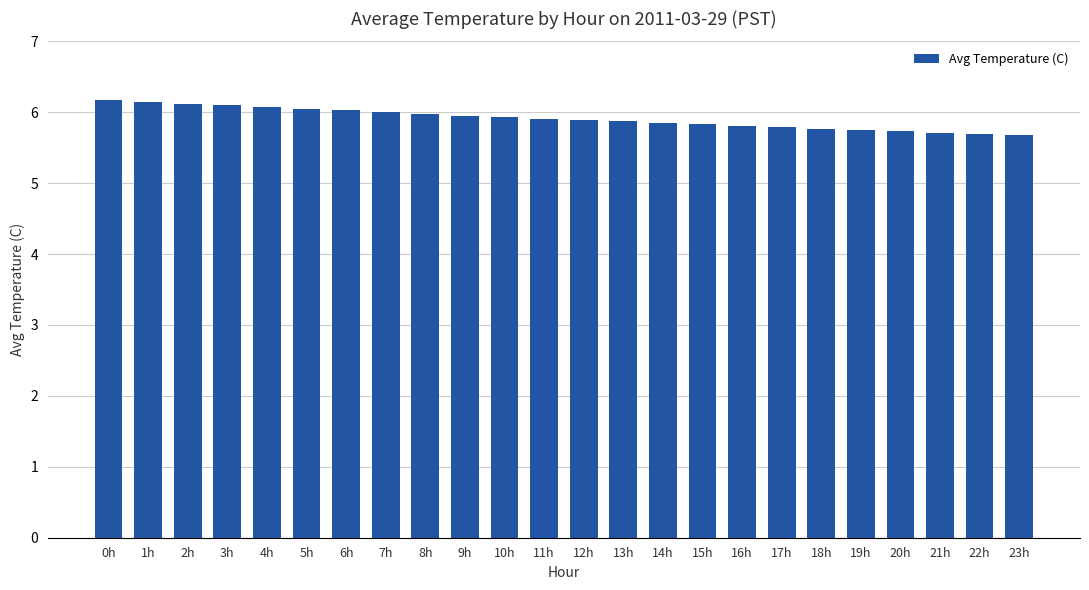

Approximately how many times larger is the value at 21h compared to 3h?

0.9